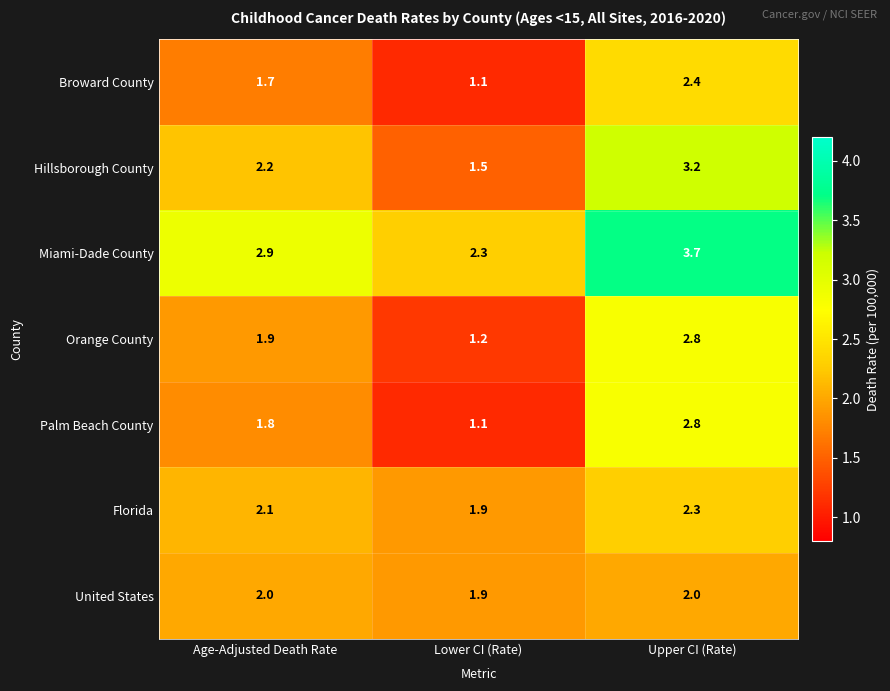

What is the total value across all series at Lower CI (Rate)?

11.0